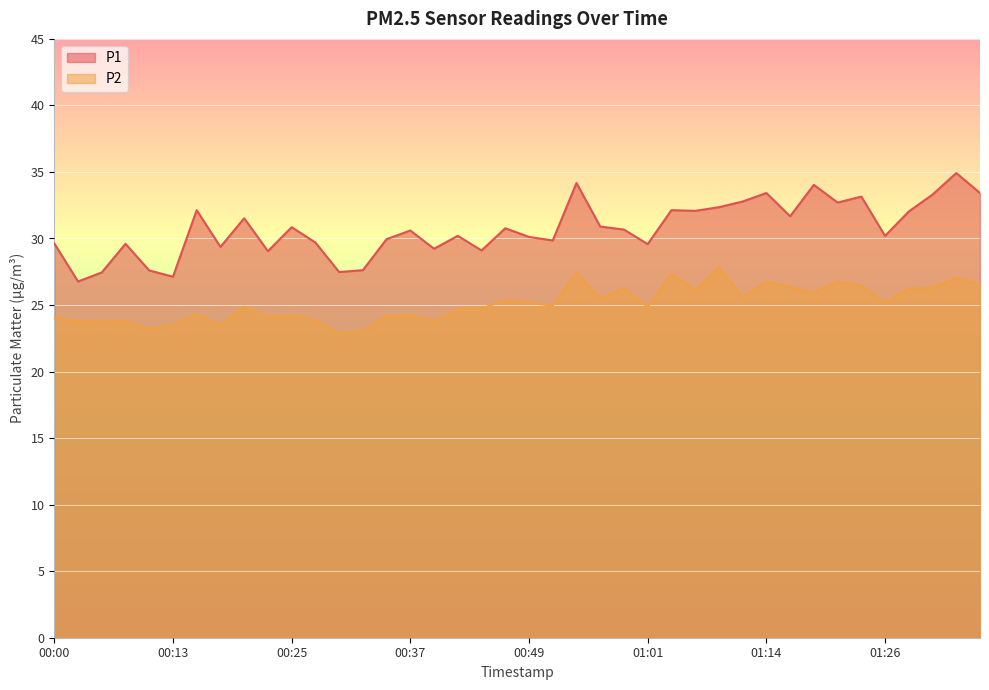

Which has a higher value, 00:44 or 00:54?

00:54